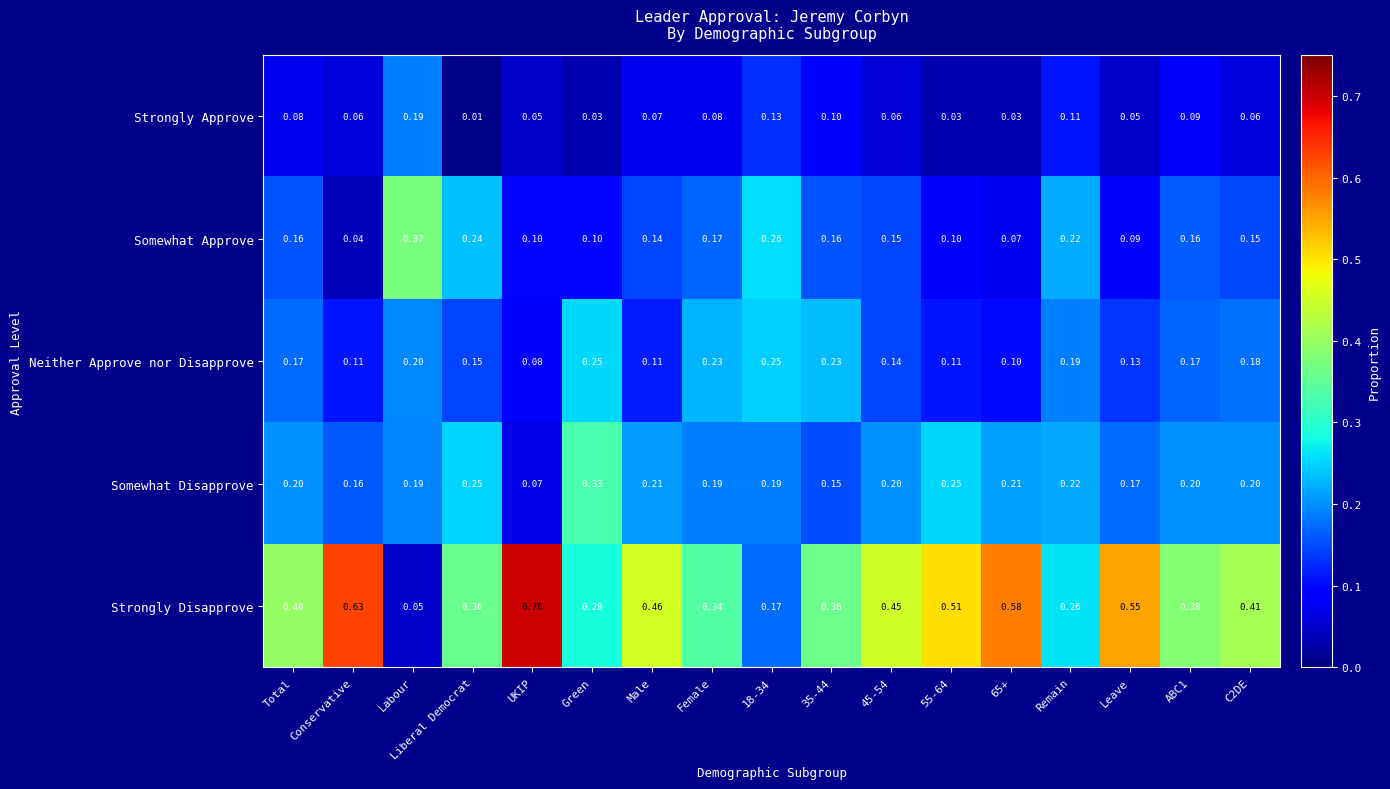

List the series in order of their peak value, highest first.

Strongly Disapprove, Somewhat Approve, Somewhat Disapprove, Neither Approve nor Disapprove, Strongly Approve